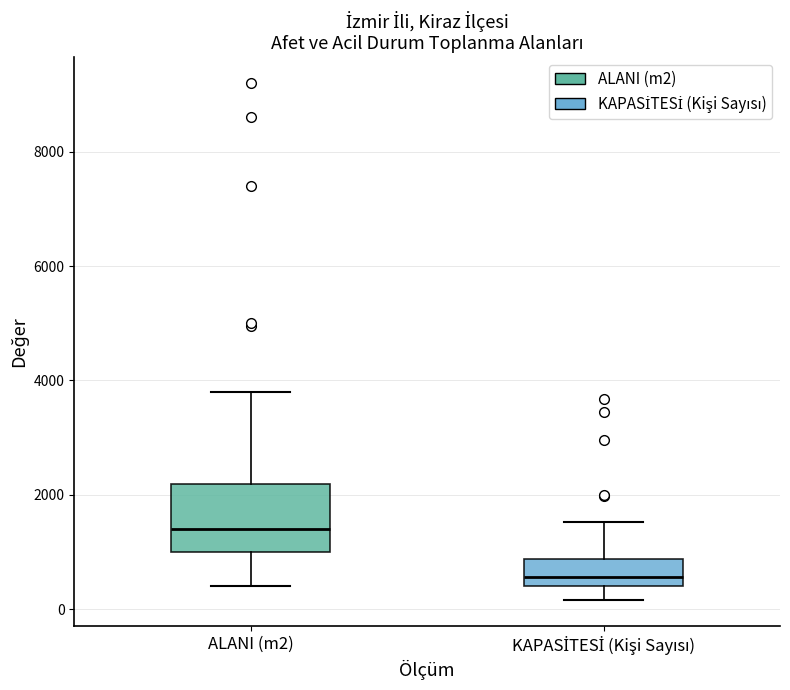

Which box has the lowest median line?

KAPASİTESİ (Kişi Sayısı)